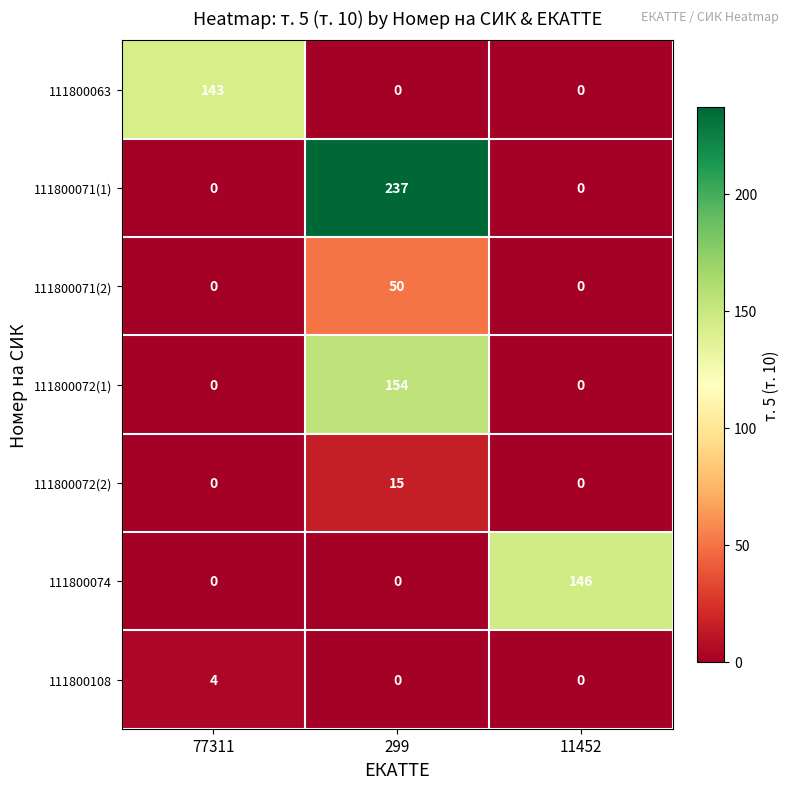

The value of 111800072(1) at 77311 is -54. True or false?

False